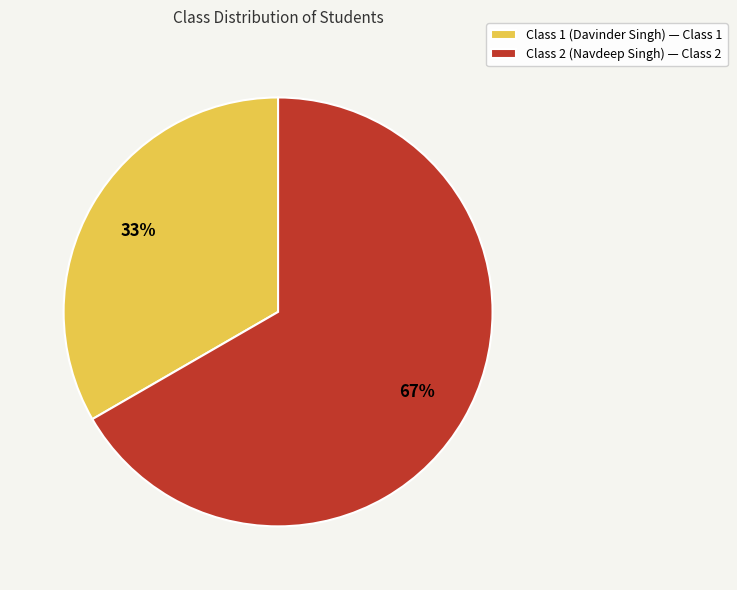

What percentage is the Class 2 (Navdeep Singh) slice, to the nearest percent?

67%